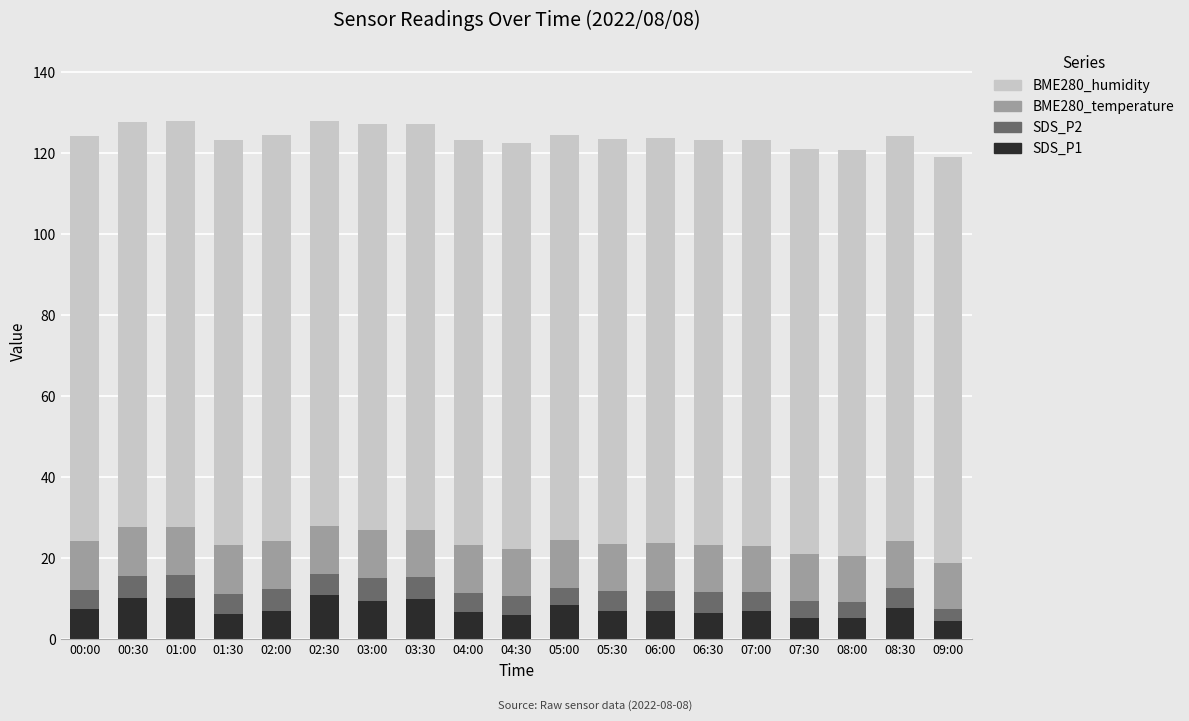

What is the total value across all series at 06:30?

123.2